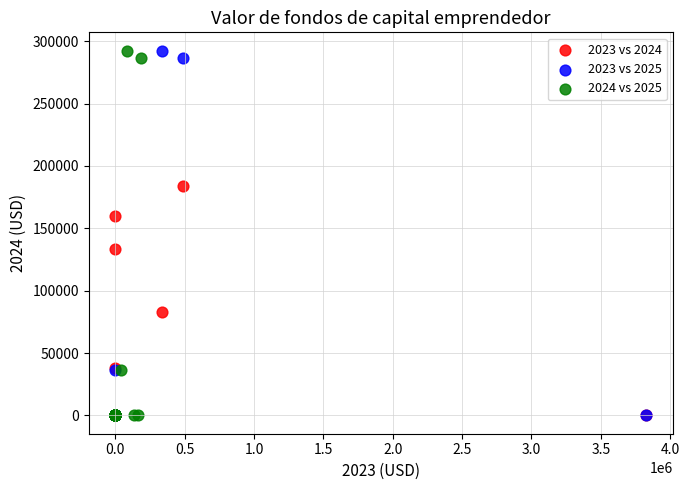

What are all the series names shown in the legend?

2023 vs 2024, 2023 vs 2025, 2024 vs 2025